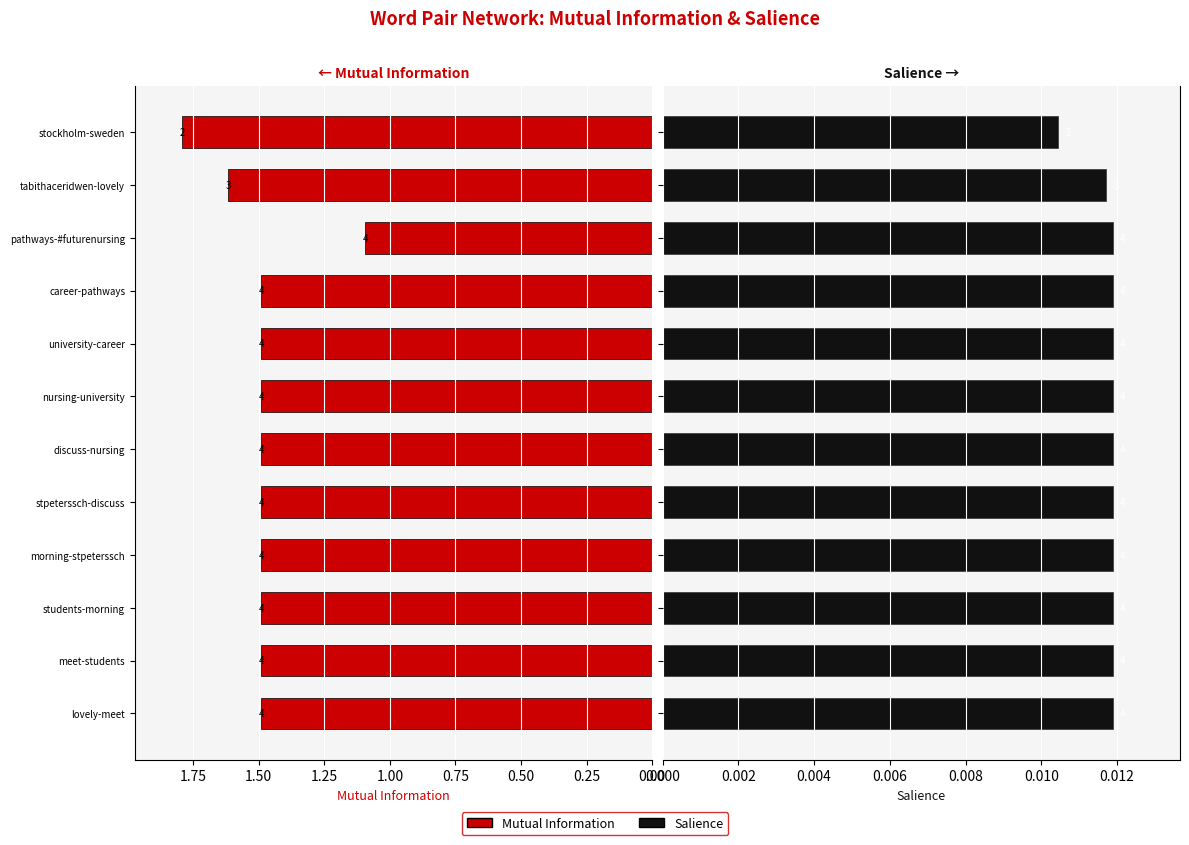

Between stockholm-sweden and morning-stpeterssch, which is larger?

stockholm-sweden